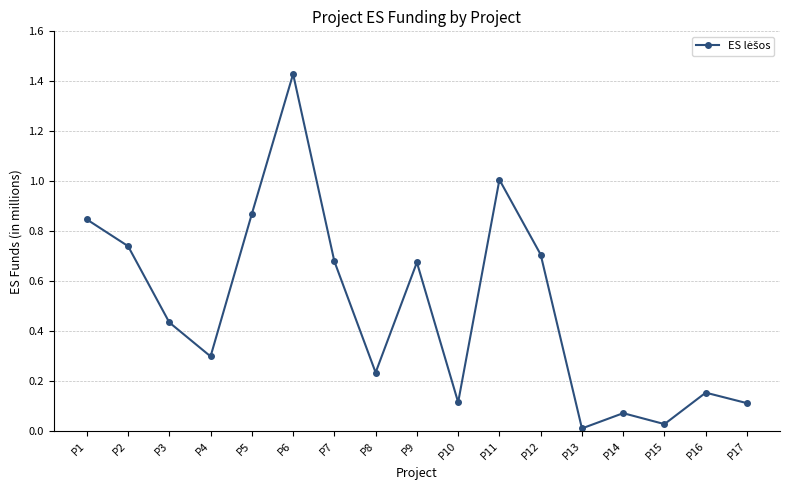

What is the minimum value shown in the chart?

10115.0